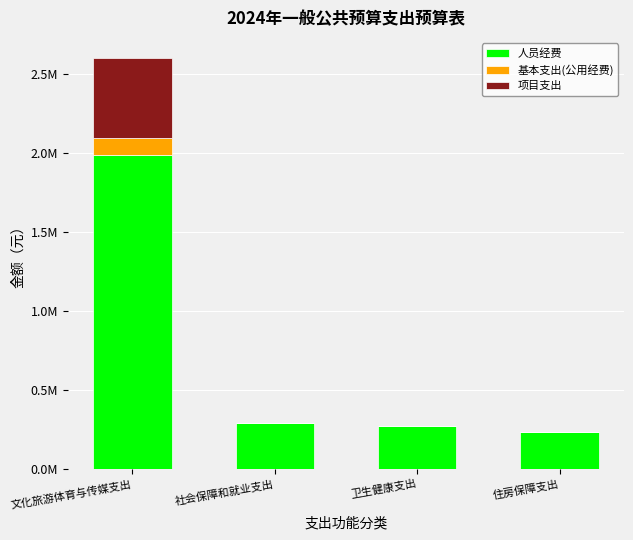

True or false: 基本支出(公用经费) has a value of 55793.2 at 卫生健康支出.

False